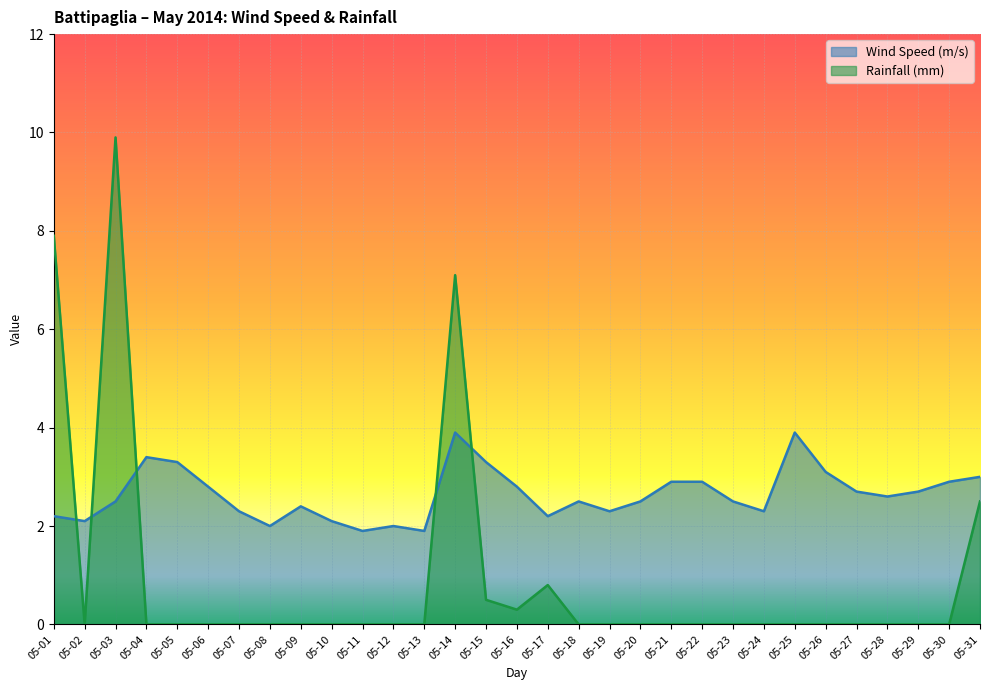

At which label does Rainfall (mm) reach its minimum?

05-02